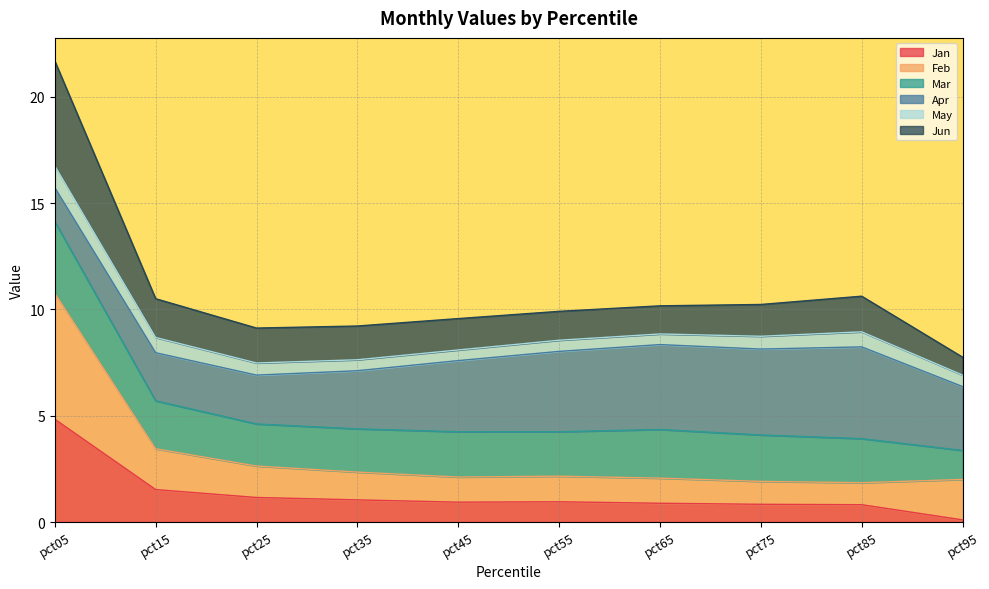

True or false: Feb and Jan intersect in this chart.

False